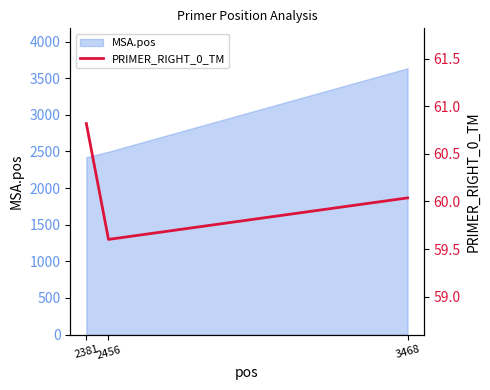

At which label is MSA.pos closest to 3029?

2456